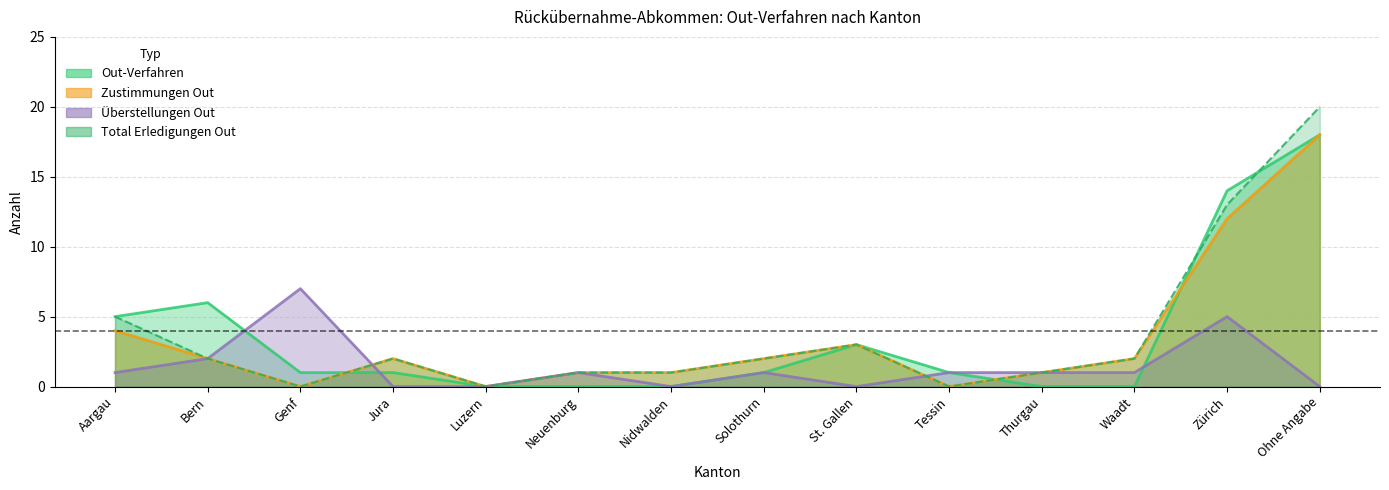

At which label does Zustimmungen Out first exceed 2?

Aargau